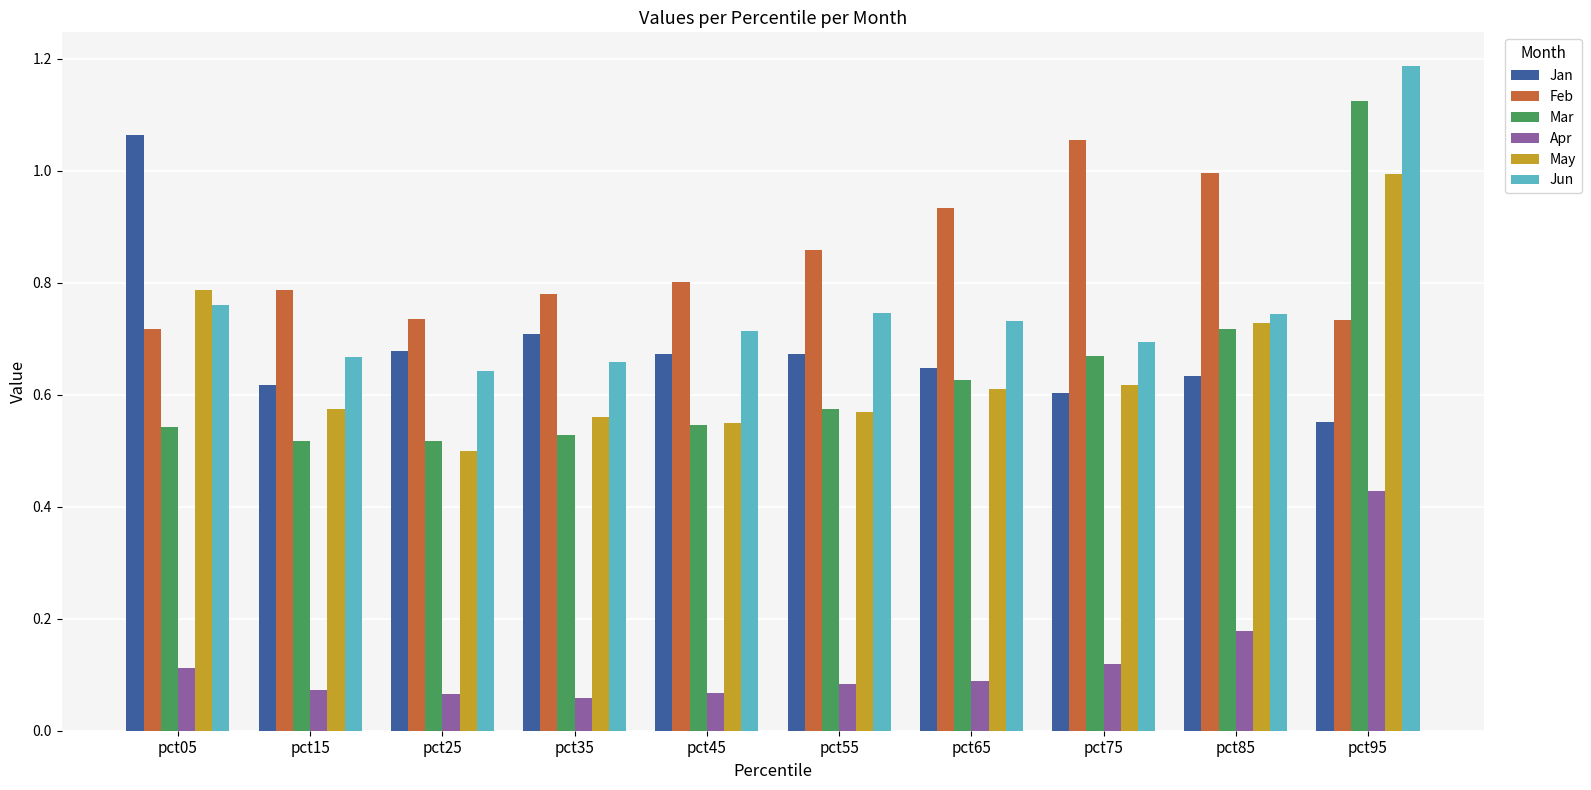

The May series shows 0.5 at pct45. True or false?

True